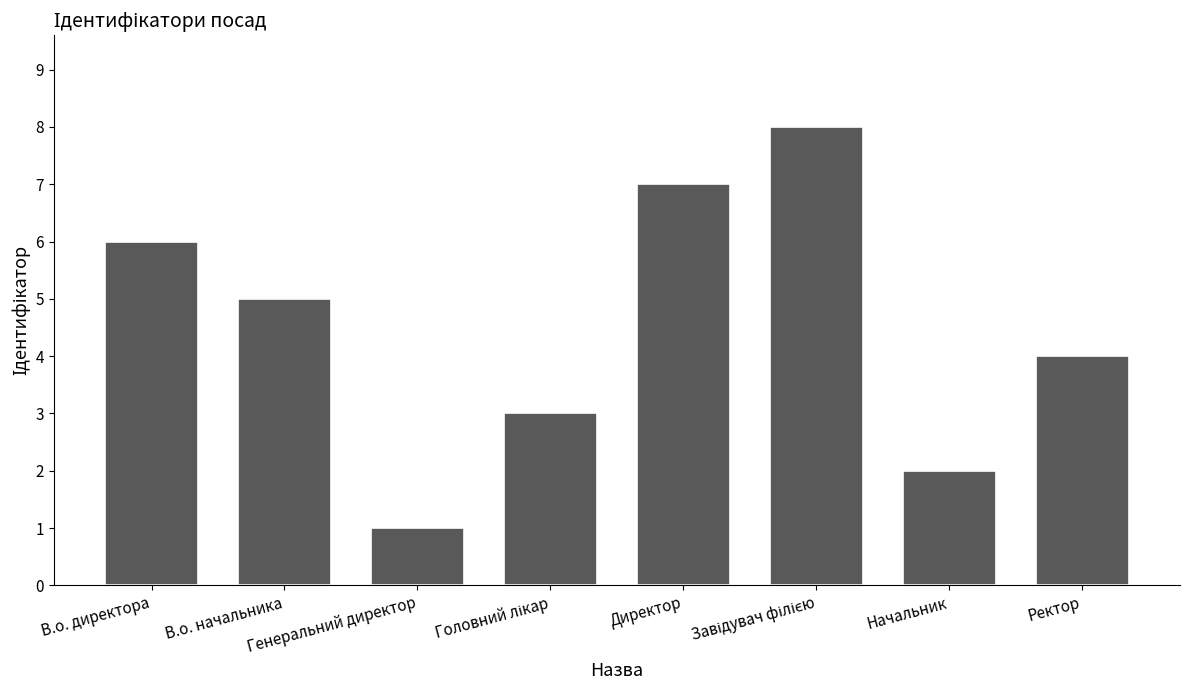

How many data points does each series have?

8